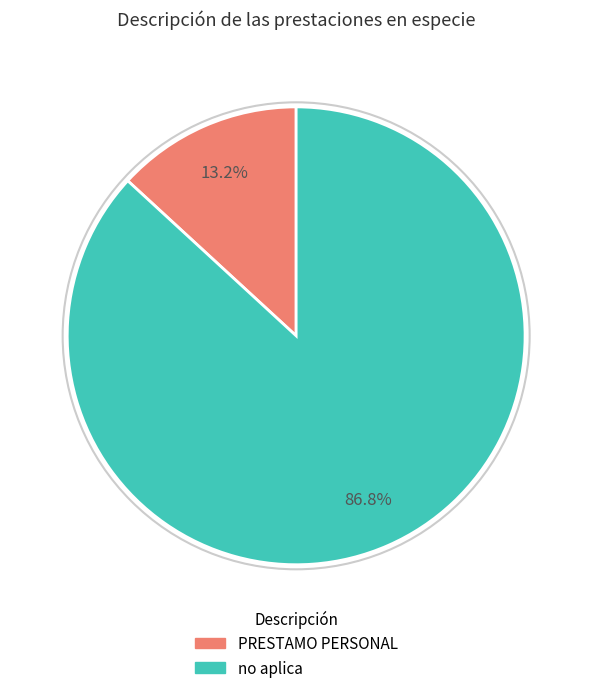

What percentage is NOT represented by no aplica?

13.2%